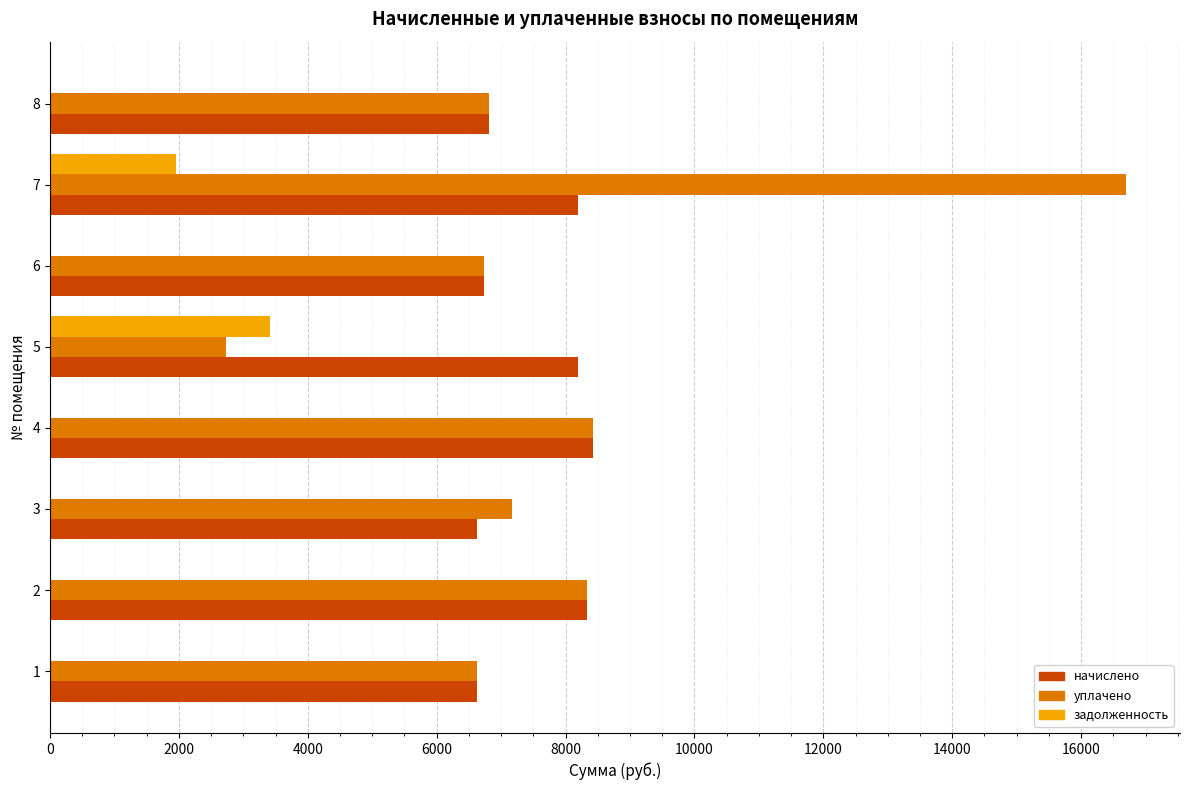

Which series changed the most between 7 and 8?

уплачено